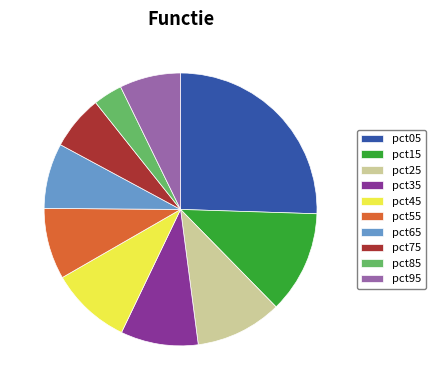

Is there any slice that represents more than half of the pie?

No